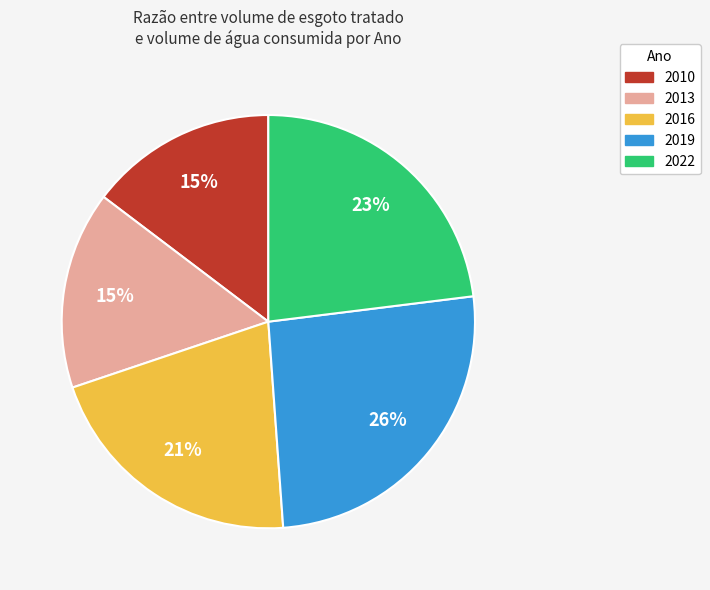

What percentage is the 2010 slice, to the nearest percent?

15%